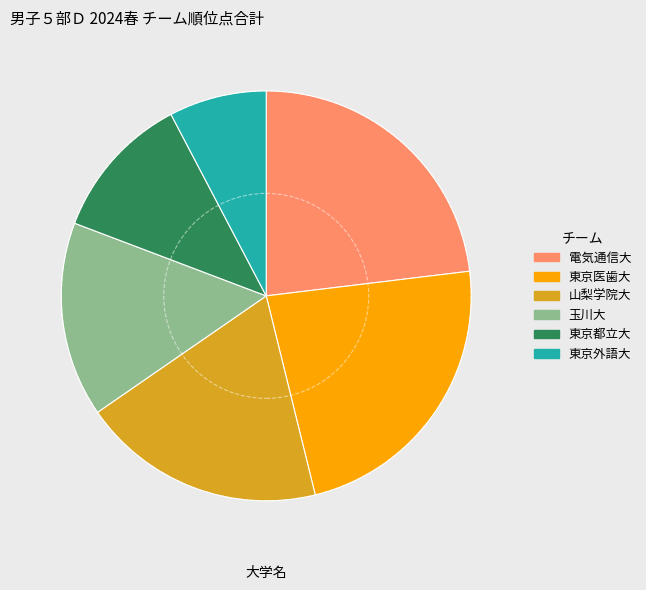

Does any single category account for the majority?

No